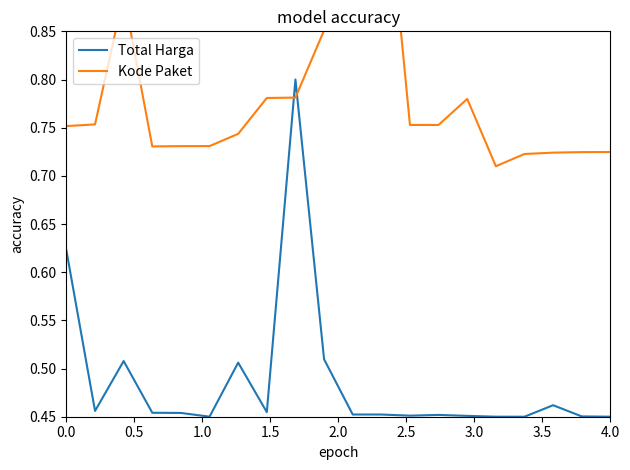

Between 2.0 and 3.5, which series saw the biggest shift?

Kode Paket